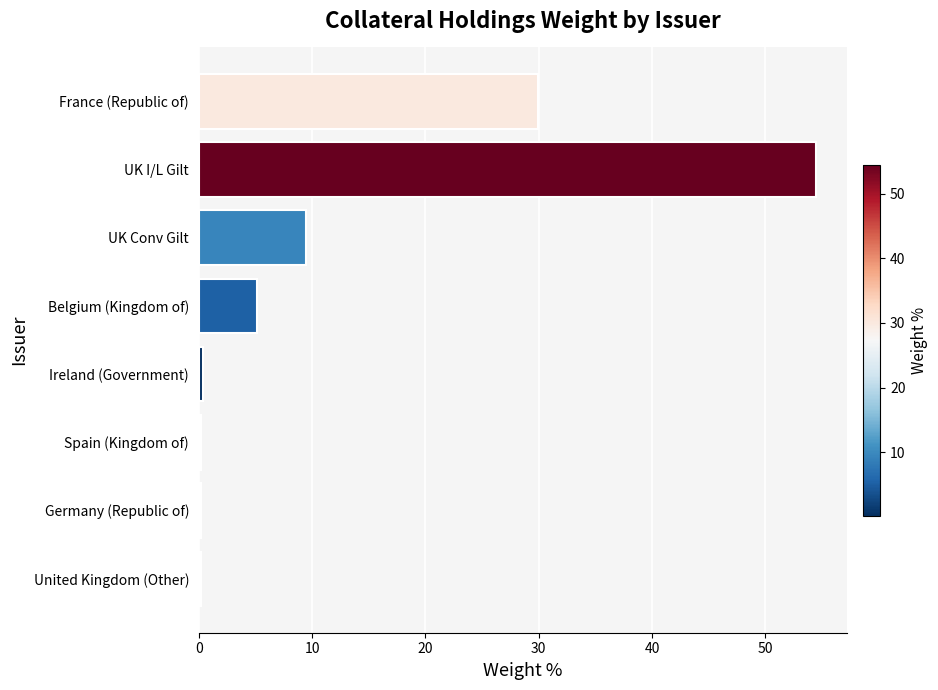

Which has a higher value, Spain (Kingdom of) or Belgium (Kingdom of)?

Belgium (Kingdom of)